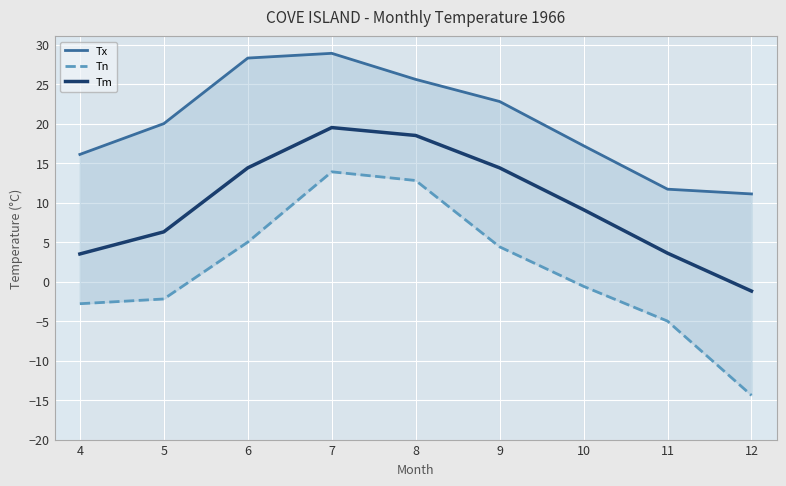

What is the lowest value of the Tn series?

-14.4